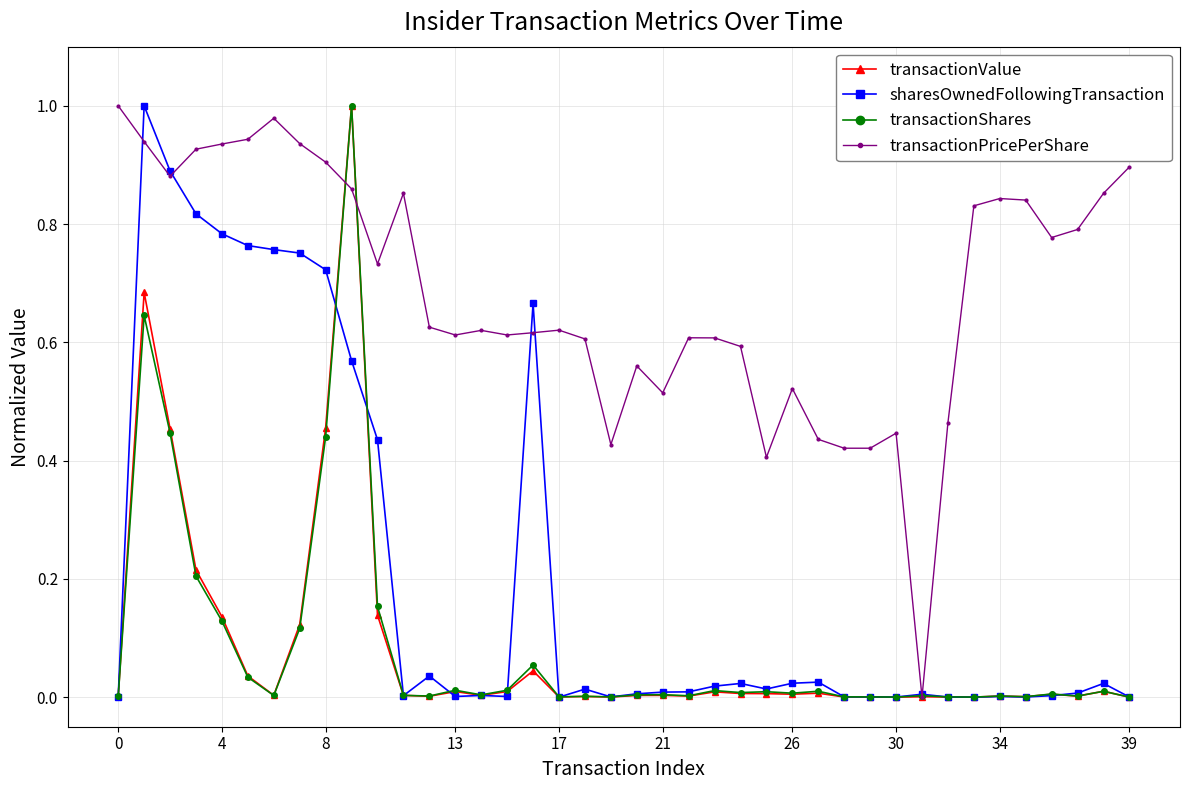

How many data points does each series have?

40